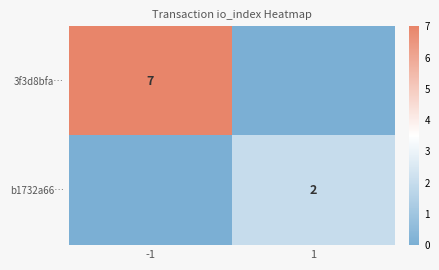

At which category does the chart reach its minimum across all series?

1